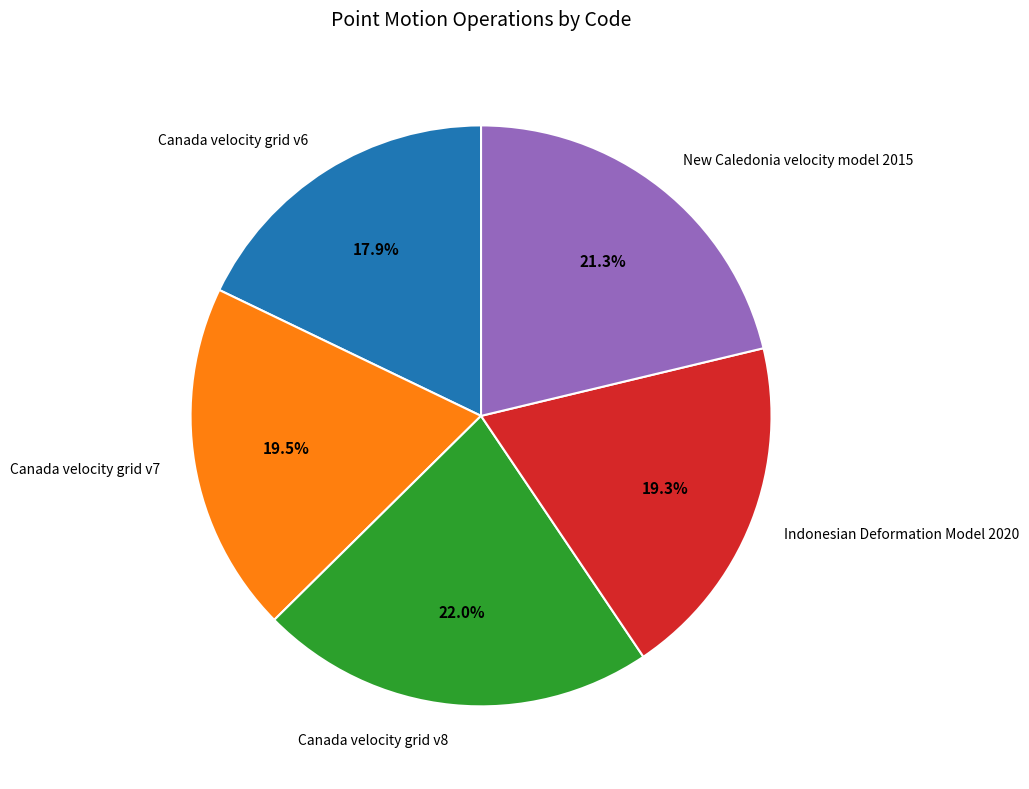

How many segments does this pie chart have?

5